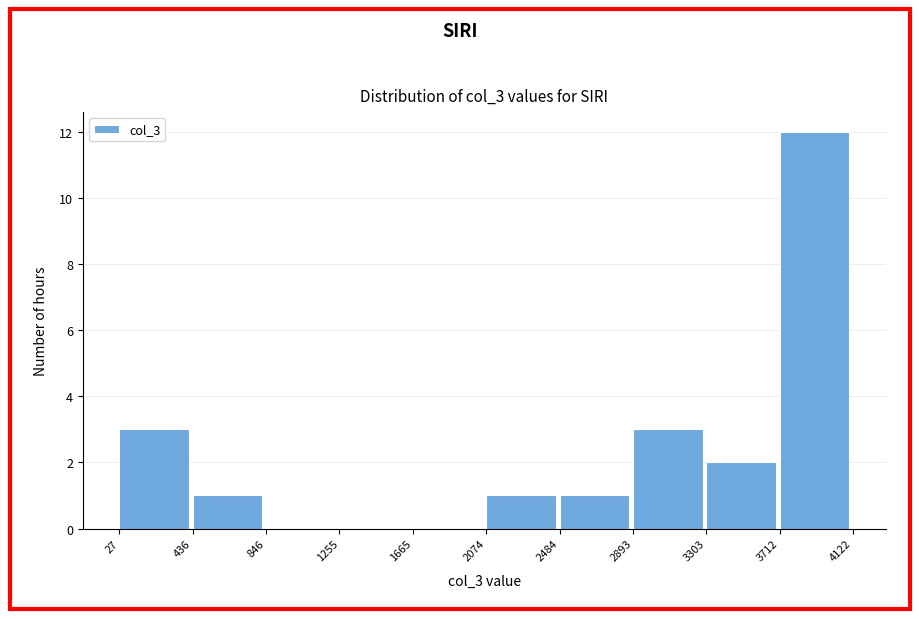

Reading left to right, transcribe this chart: for each bar, give the range it covers on the x-axis and its height. The values are not printed on the chart, so give them approximately, as read against the axis.

27 to 436: 3
436 to 846: 1
846 to 1255: 0
1255 to 1665: 0
1665 to 2074: 0
2074 to 2484: 1
2484 to 2893: 1
2893 to 3303: 3
3303 to 3712: 2
3712 to 4122: 12